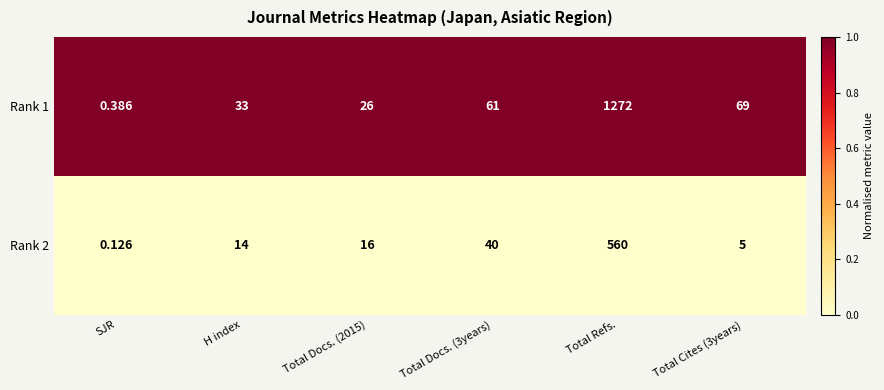

Which category has the lowest value across all series?

SJR